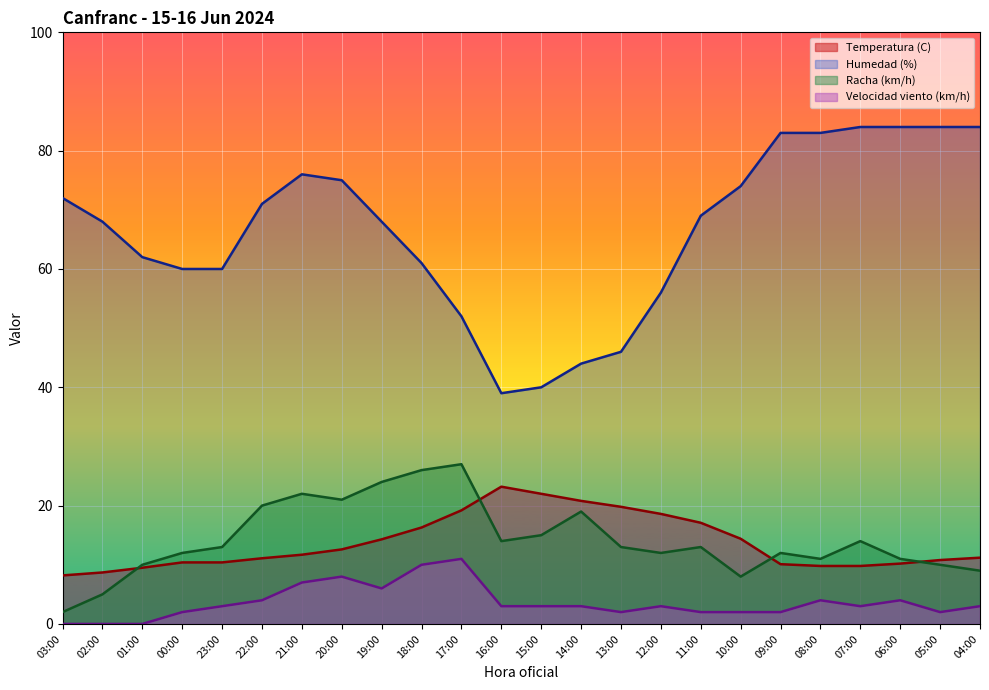

Which category has the highest value across all series?

07:00